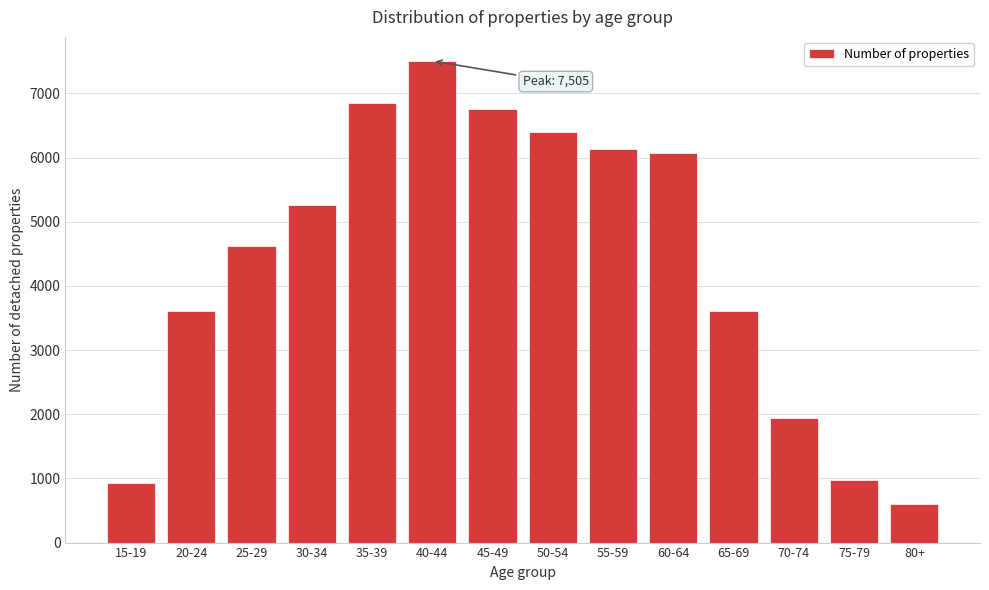

What is the value of the 11th bar from the left?

3612